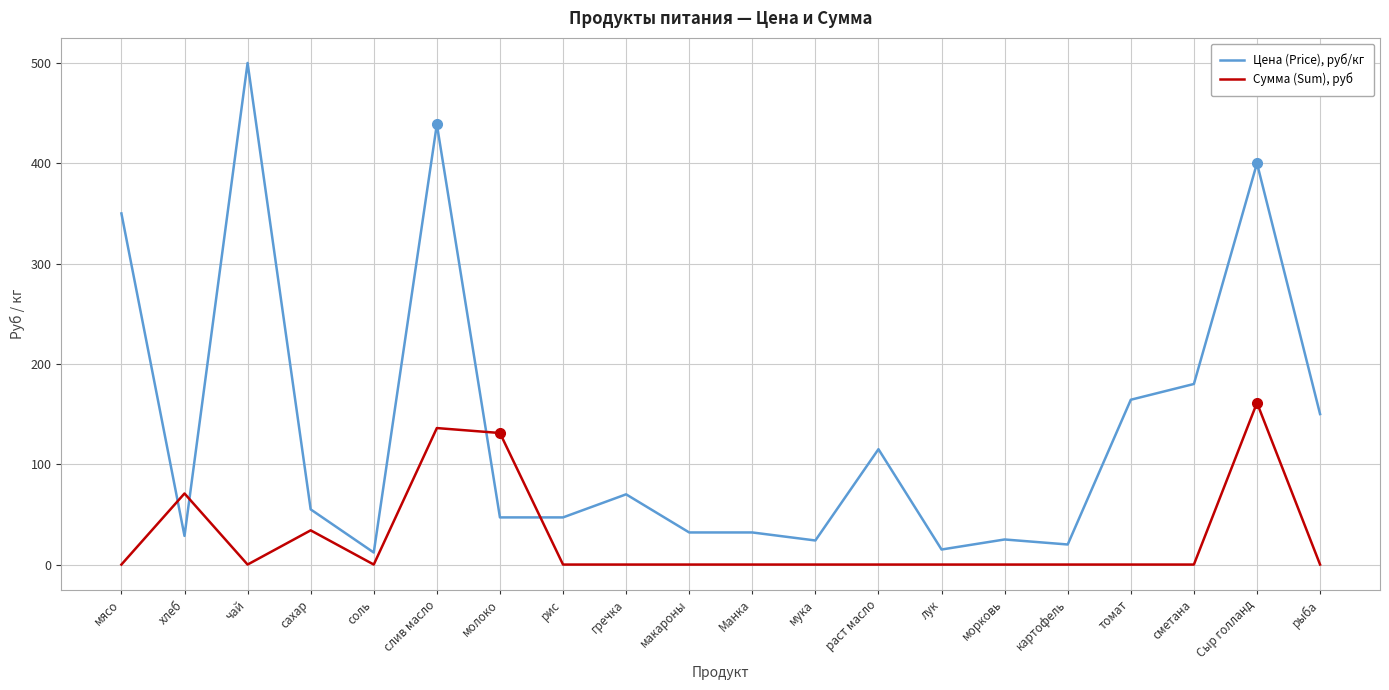

Rank the series by their maximum value, from highest to lowest.

Цена (Price), руб/кг, Сумма (Sum), руб